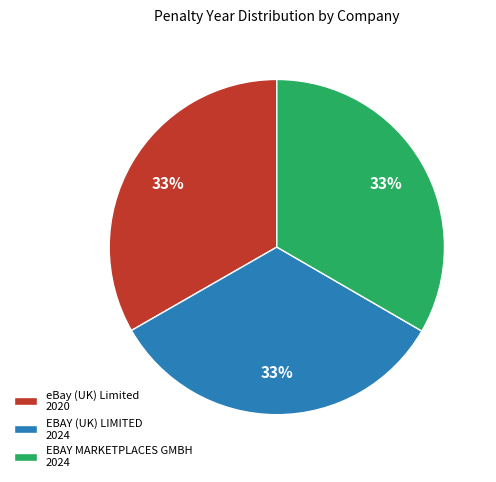

Approximately how many times larger is the value at EBAY MARKETPLACES GMBH 2024 compared to EBAY (UK) LIMITED 2024?

1.0